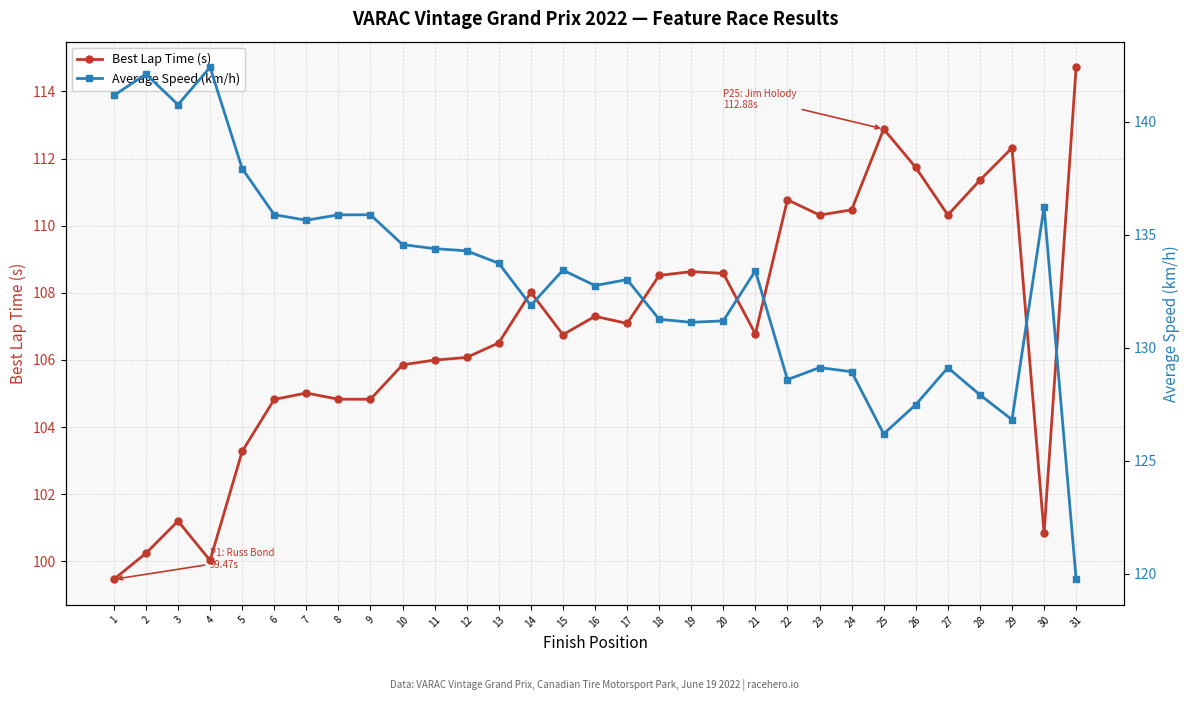

True or false: Average Speed (km/h) has more than 2 points higher than both neighbors.

True